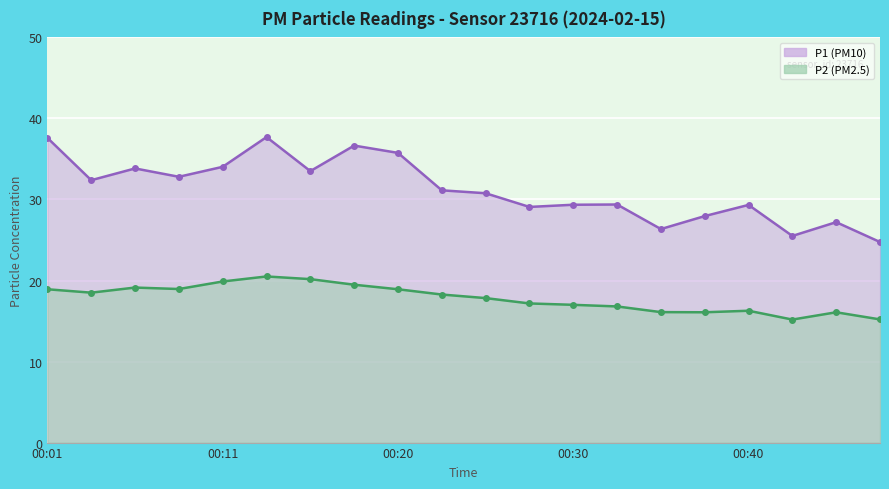

True or false: P1 and P2 intersect in this chart.

False